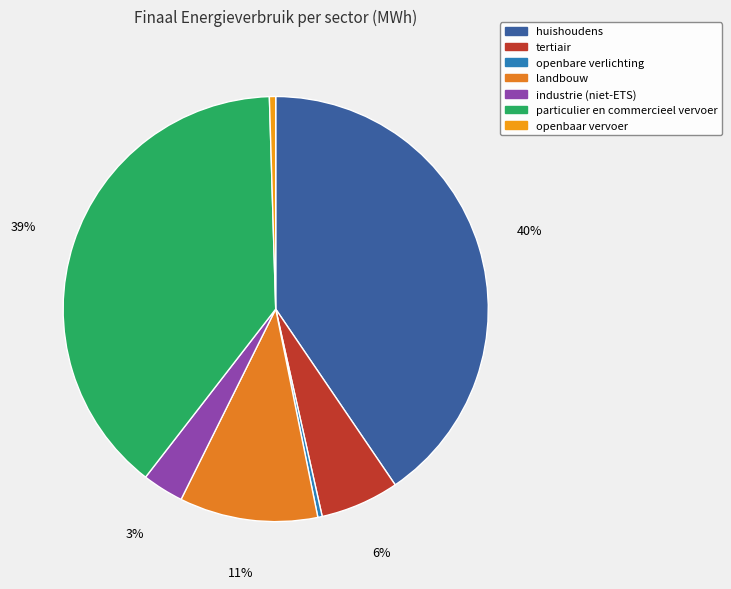

Rank the categories by value from lowest to highest.

openbare verlichting, openbaar vervoer, industrie (niet-ETS), tertiair, landbouw, particulier en commercieel vervoer, huishoudens